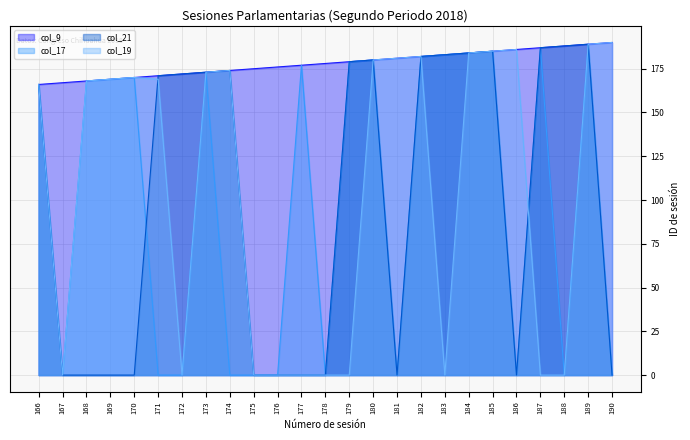

What is the difference between the col_19_line values at 189 and 188?

189